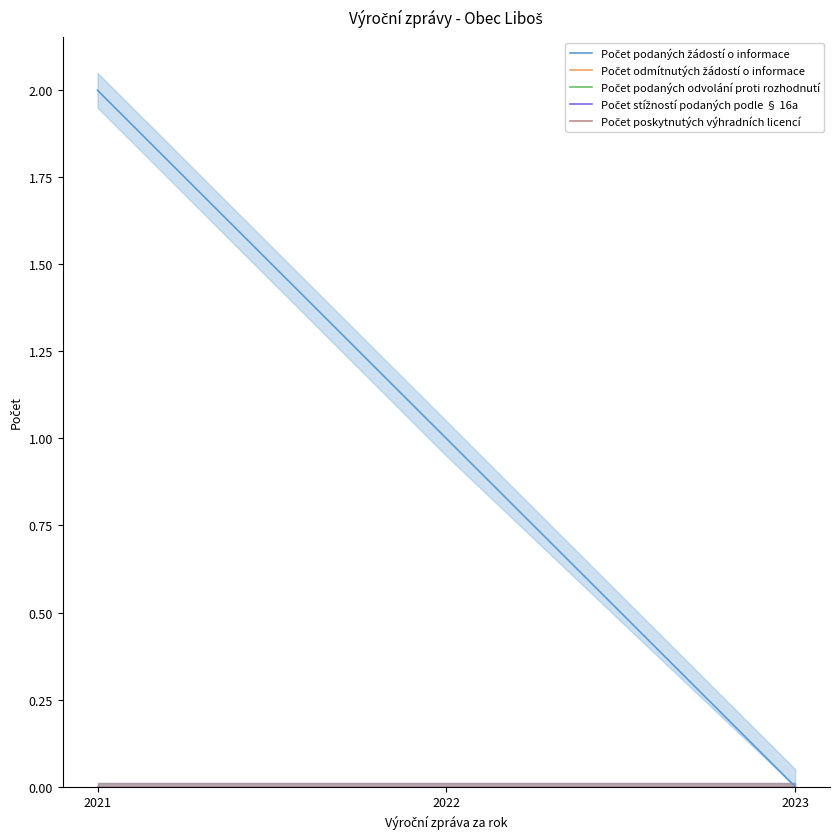

At 2023, list the series in order from smallest to largest.

Počet podaných žádostí o informace, Počet odmítnutých žádostí o informace, Počet podaných odvolání proti rozhodnutí, Počet stížností podaných podle § 16a, Počet poskytnutých výhradních licencí